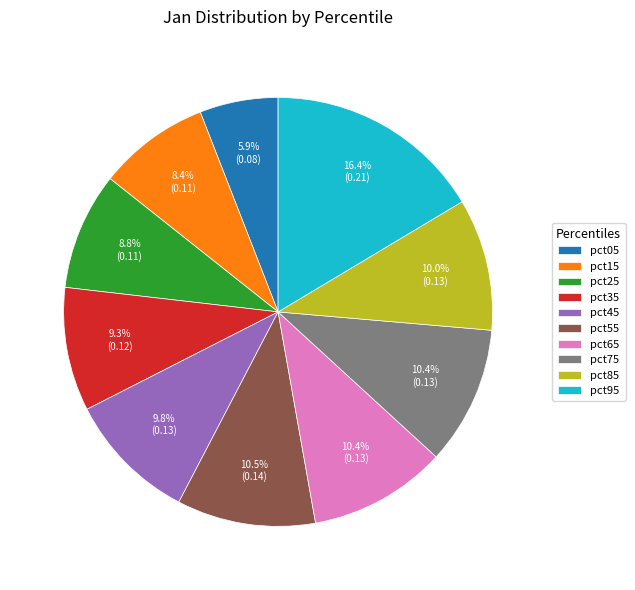

Combined, do pct55 and pct35 account for over 50%?

No